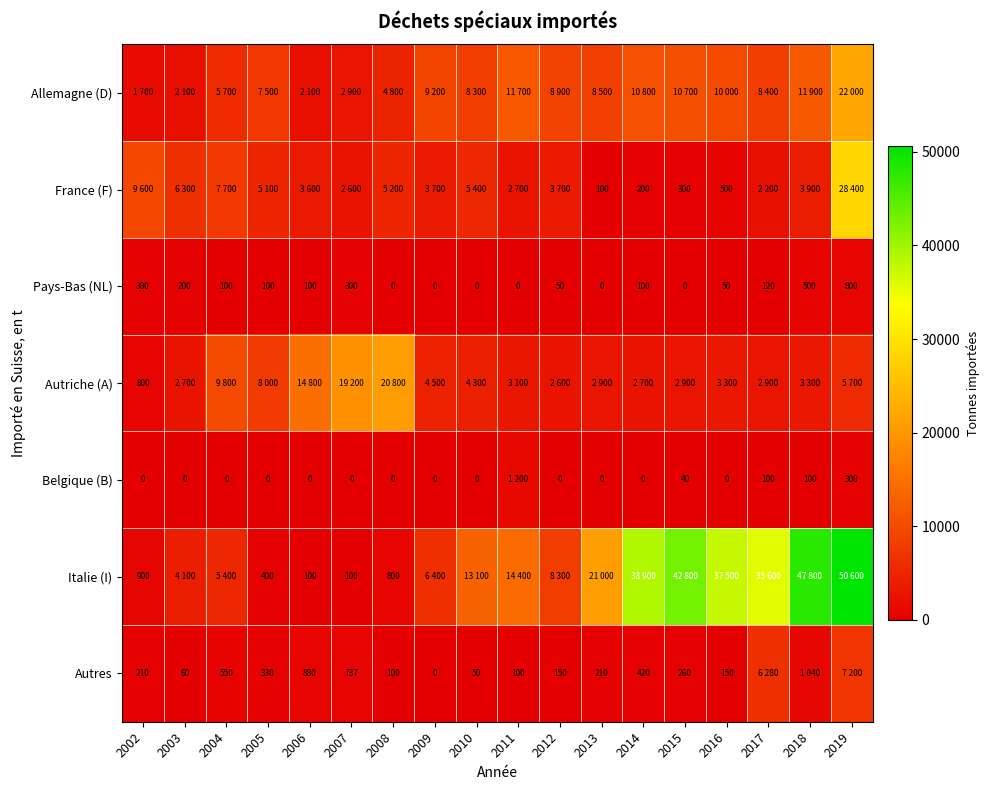

Is it true that Italie (I) equals 1511 at 2002?

False